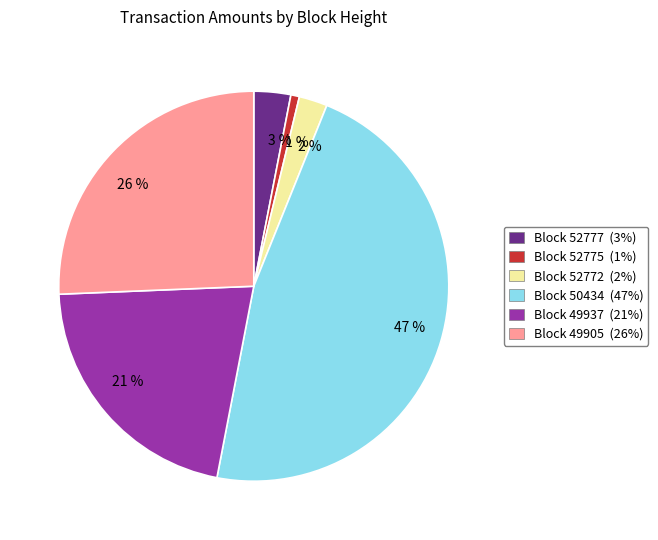

How many segments does this pie chart have?

6